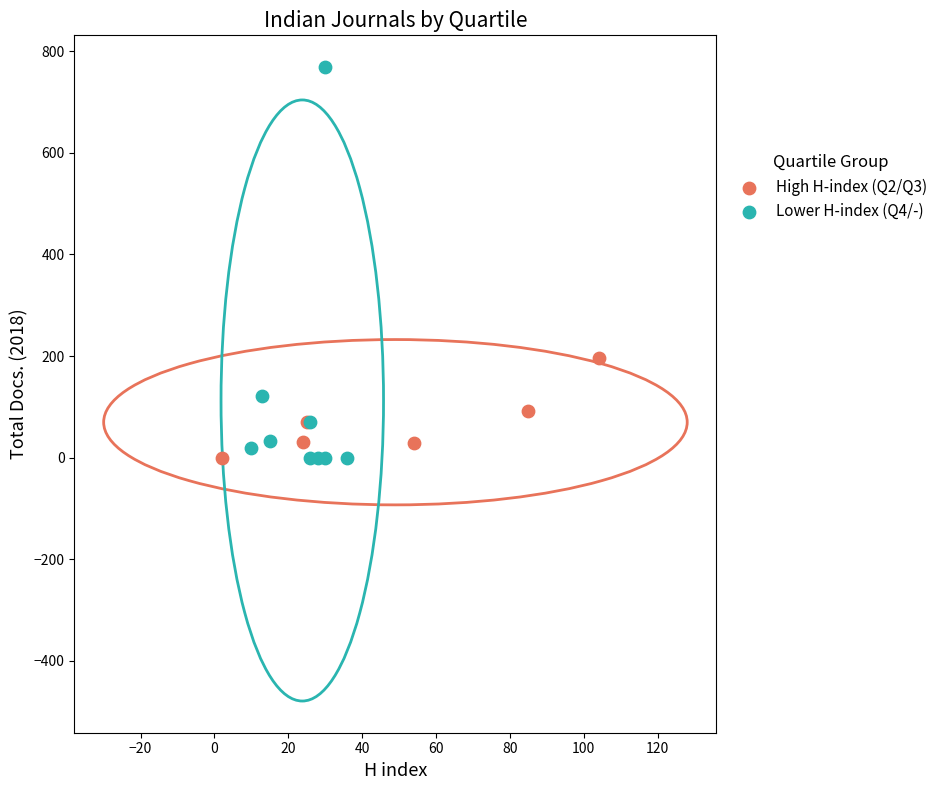

Which series has the largest Y range (max minus min)?

Lower H-index (Q4/-)